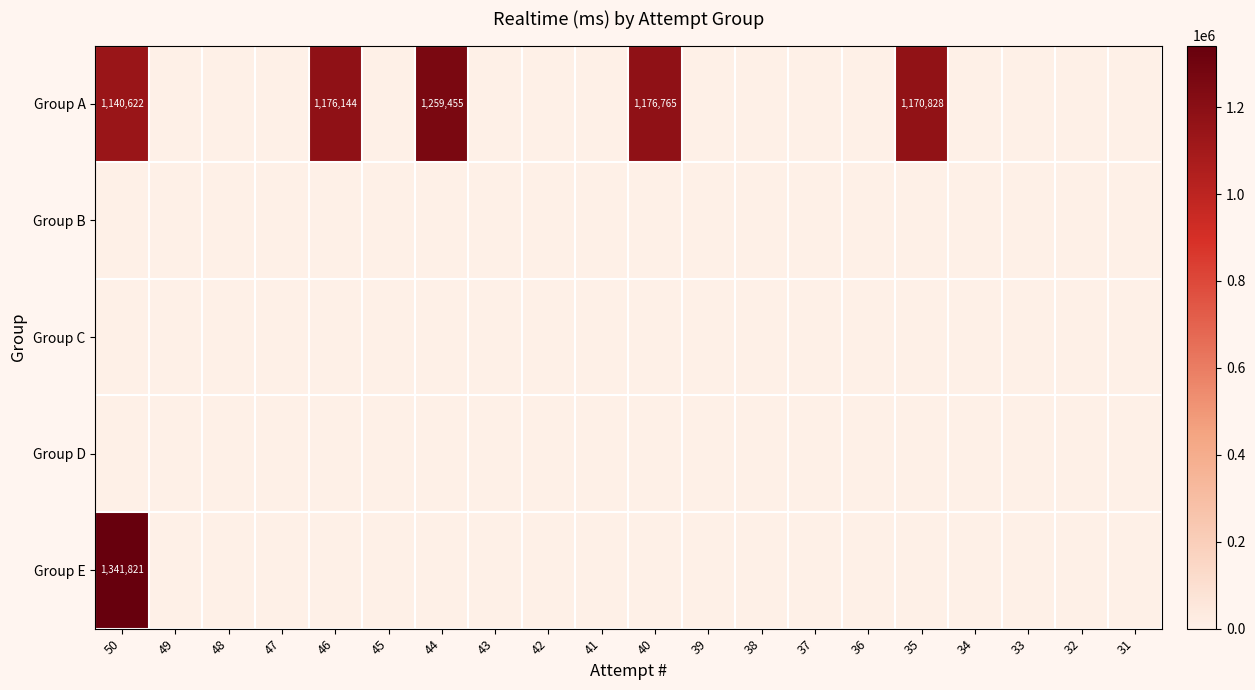

At which category is the sum across all series the highest?

50